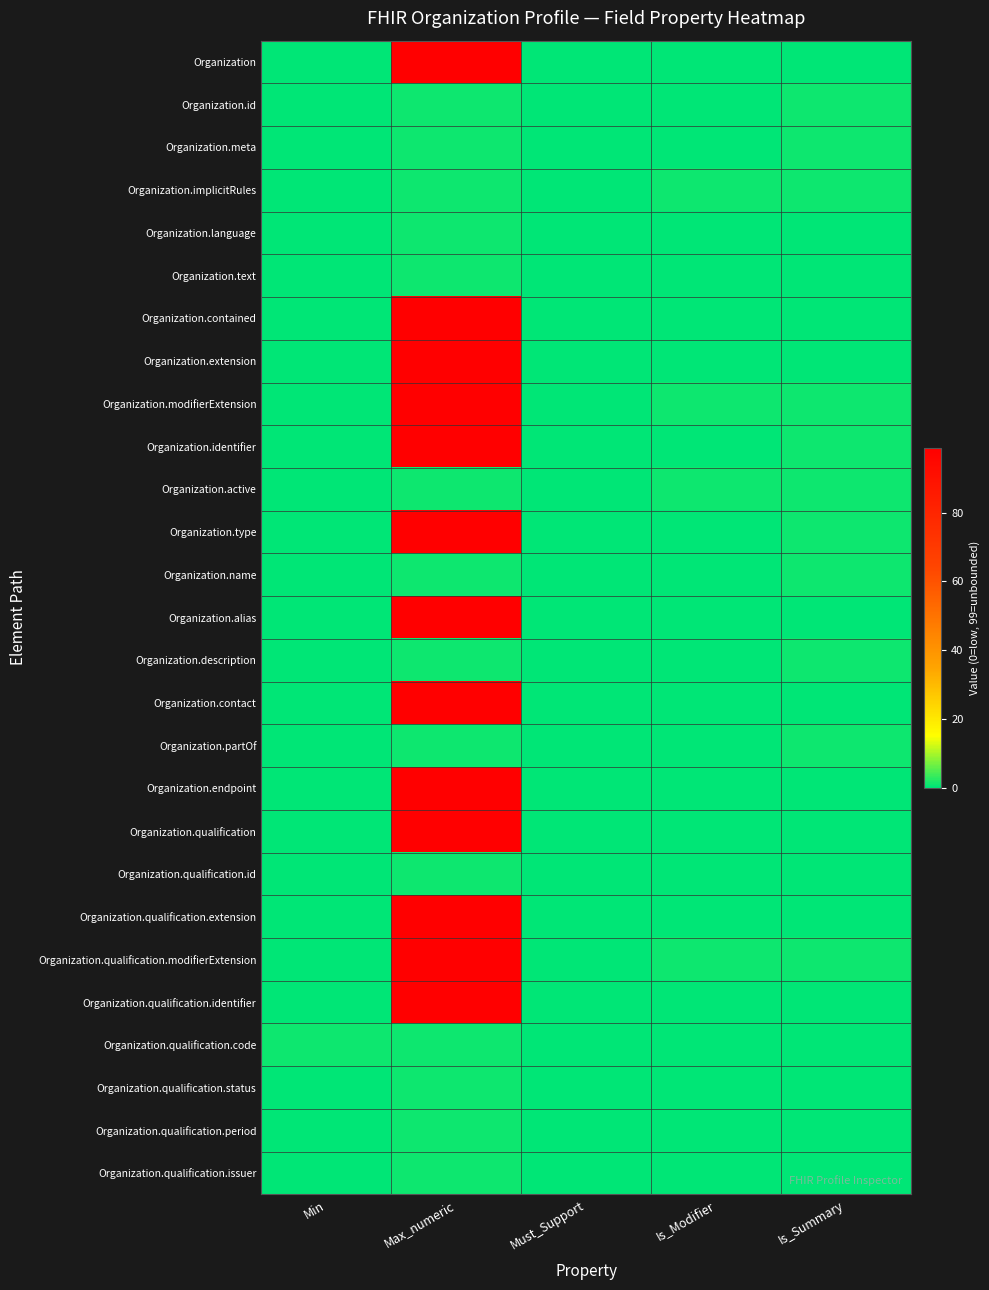

List the series in order of their peak value, highest first.

Organization, Organization.contained, Organization.extension, Organization.modifierExtension, Organization.identifier, Organization.type, Organization.alias, Organization.contact, Organization.endpoint, Organization.qualification, Organization.qualification.extension, Organization.qualification.modifierExtension, Organization.qualification.identifier, Organization.id, Organization.meta, Organization.implicitRules, Organization.language, Organization.text, Organization.active, Organization.name, Organization.description, Organization.partOf, Organization.qualification.id, Organization.qualification.code, Organization.qualification.status, Organization.qualification.period, Organization.qualification.issuer